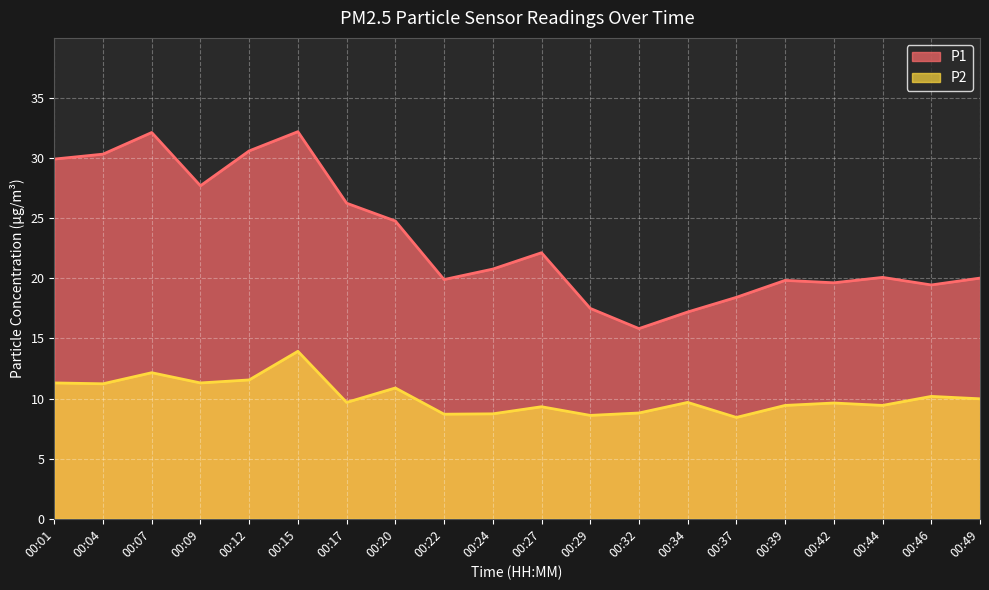

Which category has the lowest value in the P1 series?

00:32